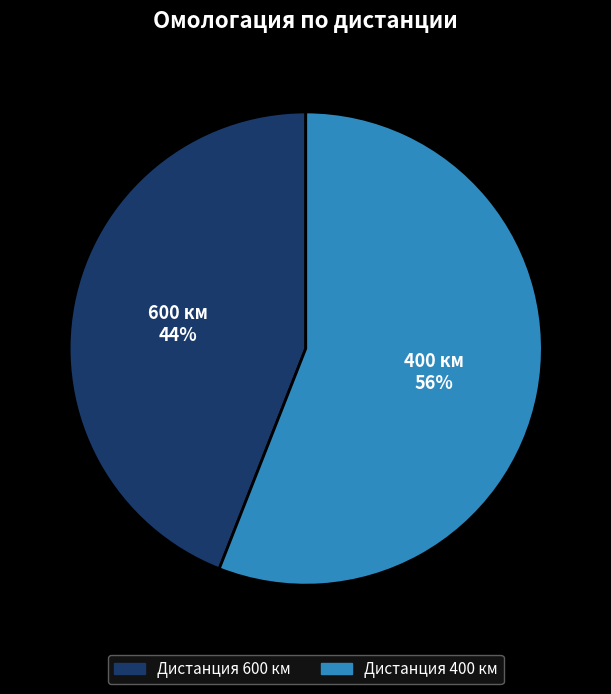

Does any single category account for the majority?

Yes